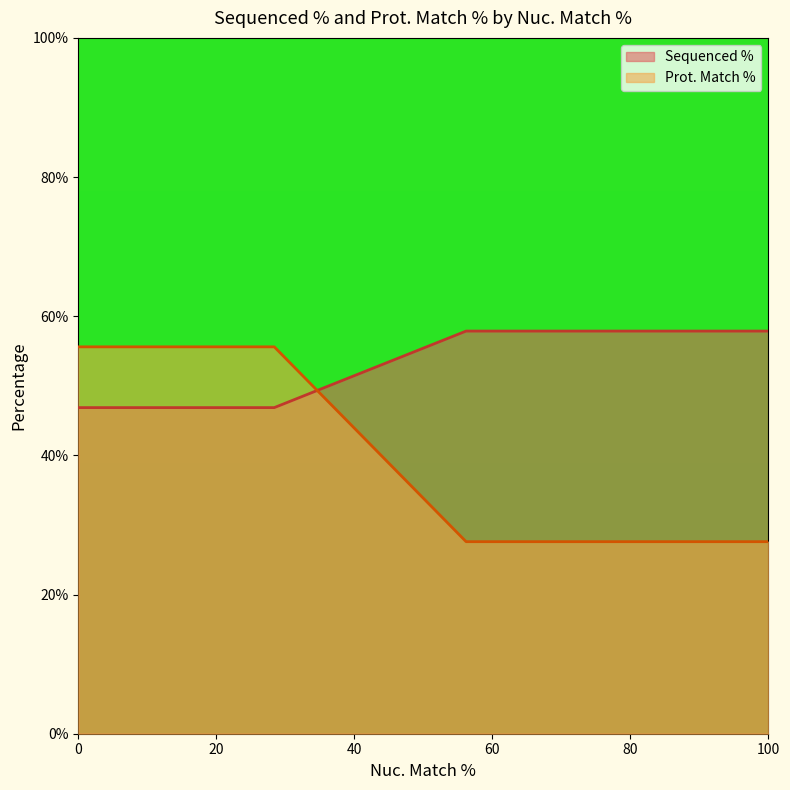

Which series has the largest total across all categories?

Sequenced %